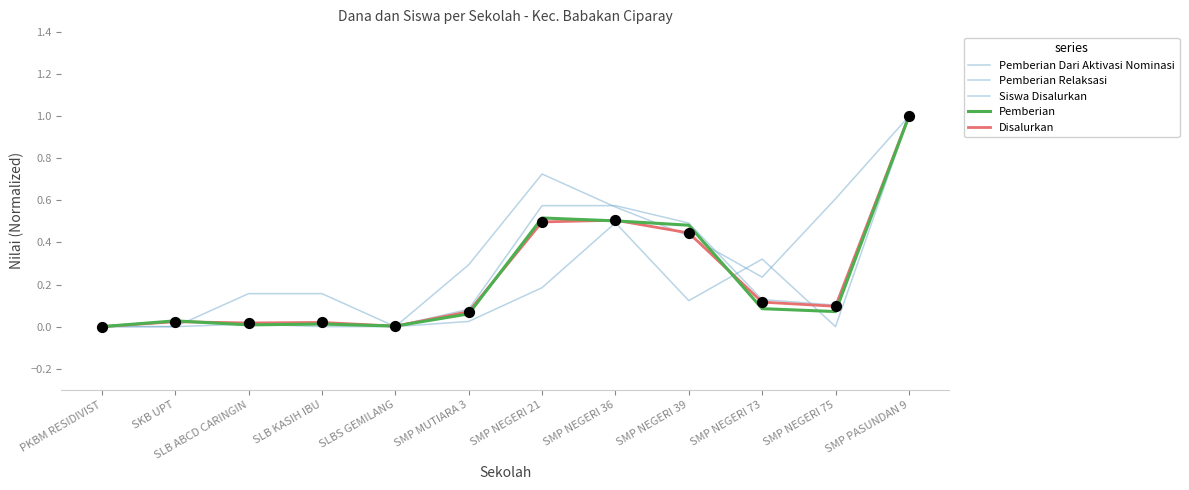

Is this an area chart (filled region under the line)?

No